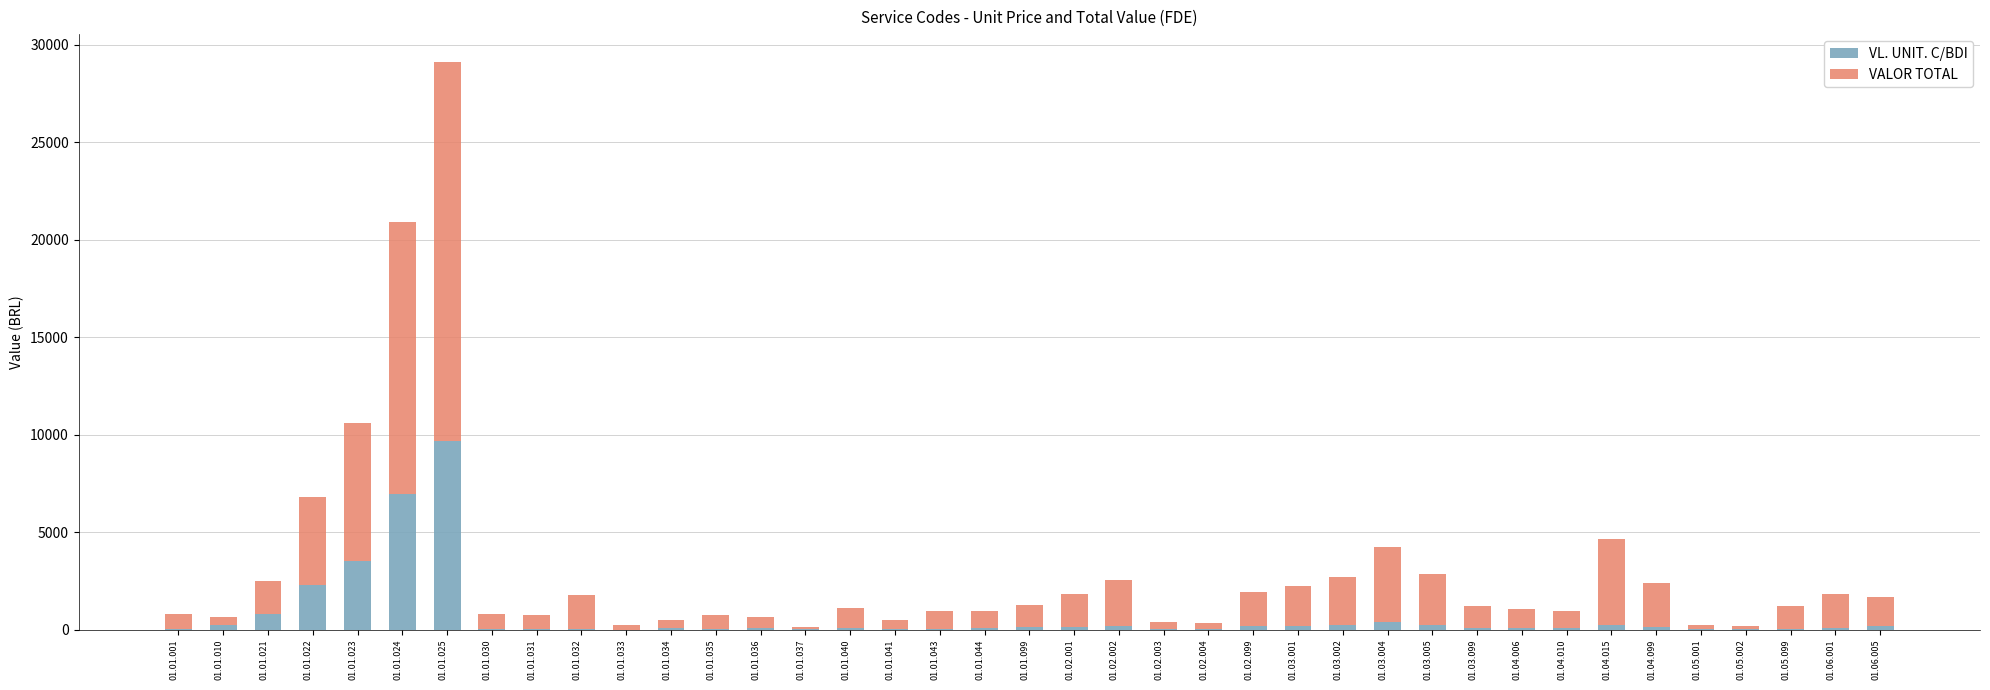

At which label does VL. UNIT. C/BDI reach its peak?

01.01.025